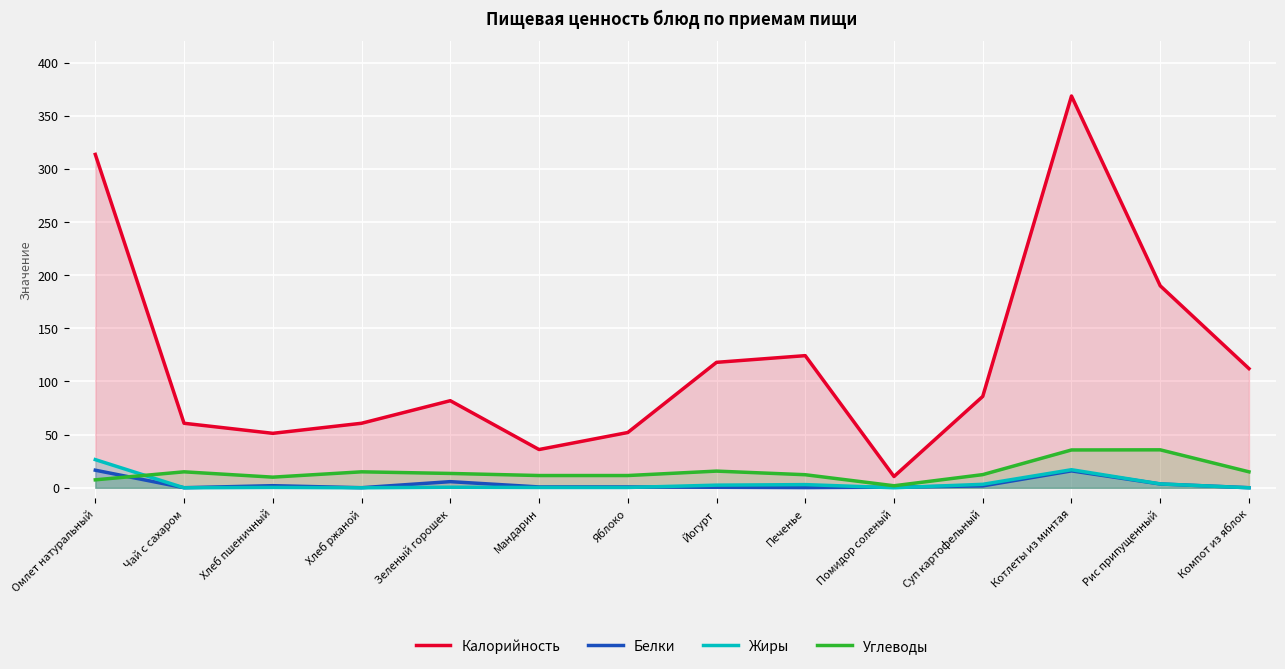

Read the Калорийность value at Омлет натуральный.

313.6